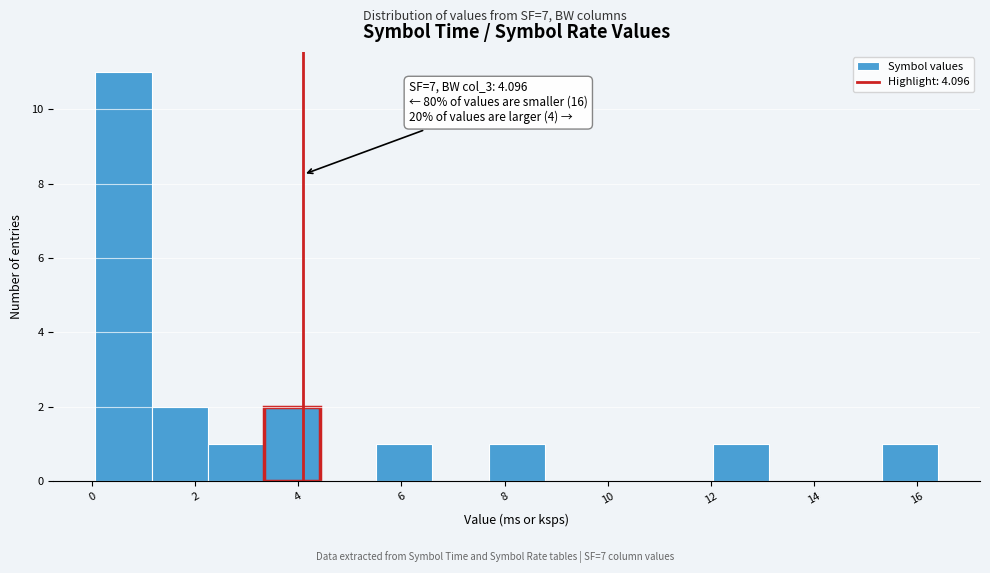

Which range on the x-axis has the tallest bar?

0.0 to 1.2